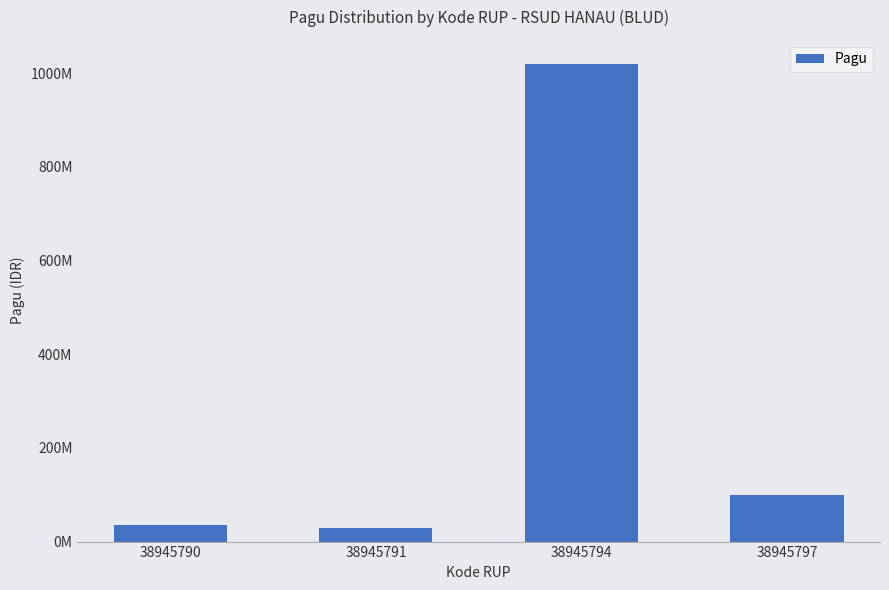

What is the ratio of the value at 38945797 to the value at 38945791?

3.3